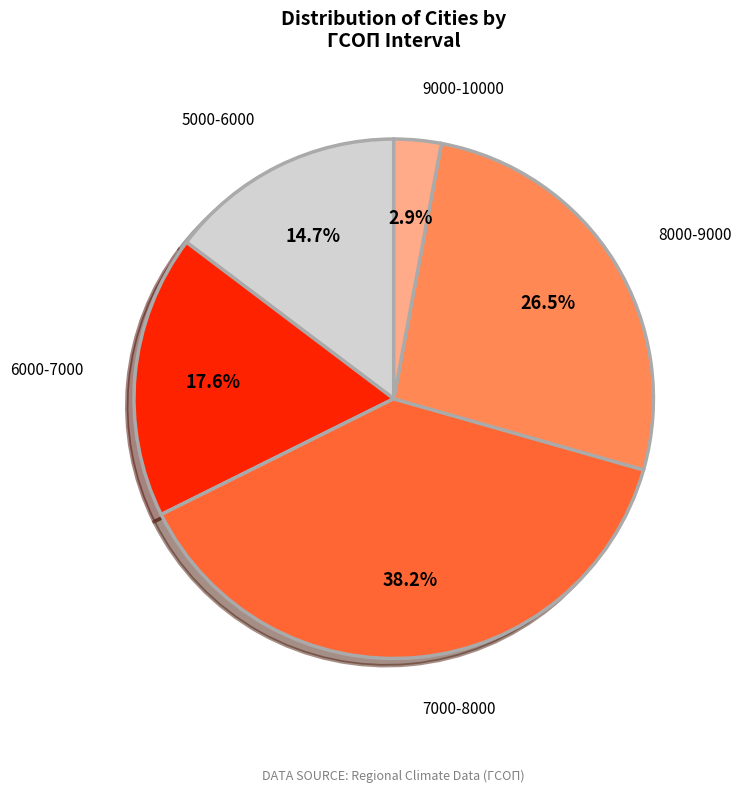

To the nearest percent, what percentage of the pie is 6000-7000?

18%